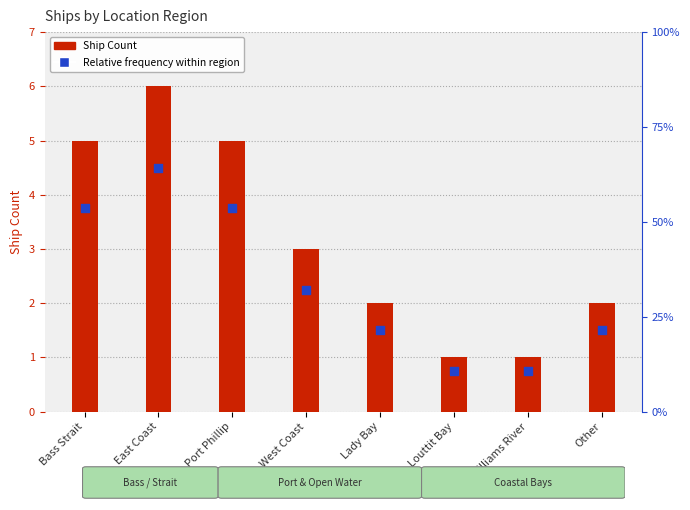

Which series reaches the maximum Y coordinate?

Ship Count